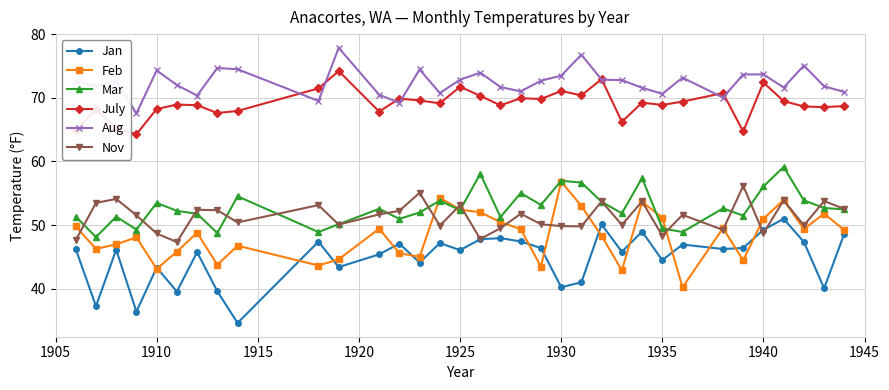

How many data points in Nov are less than 51?

16